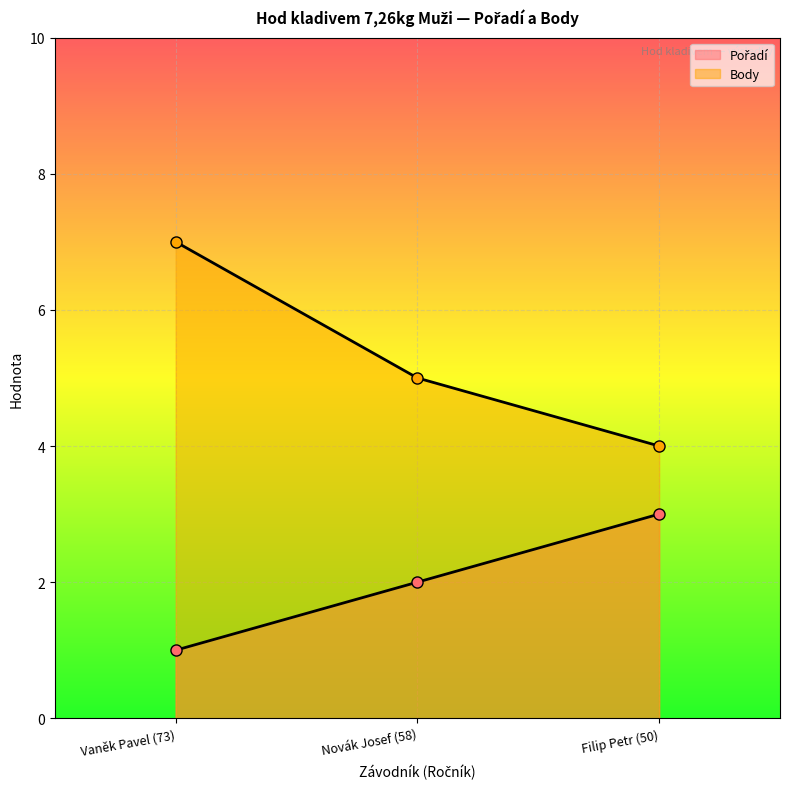

What is the difference between the Body values at Filip Petr (50) and Vaněk Pavel (73)?

3